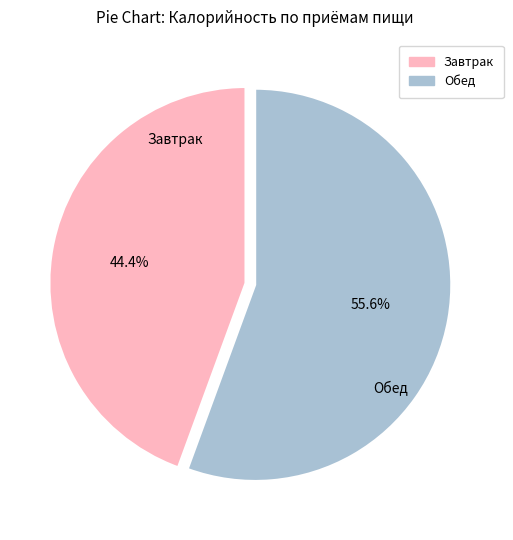

To the nearest percent, what portion does Завтрак represent?

44%